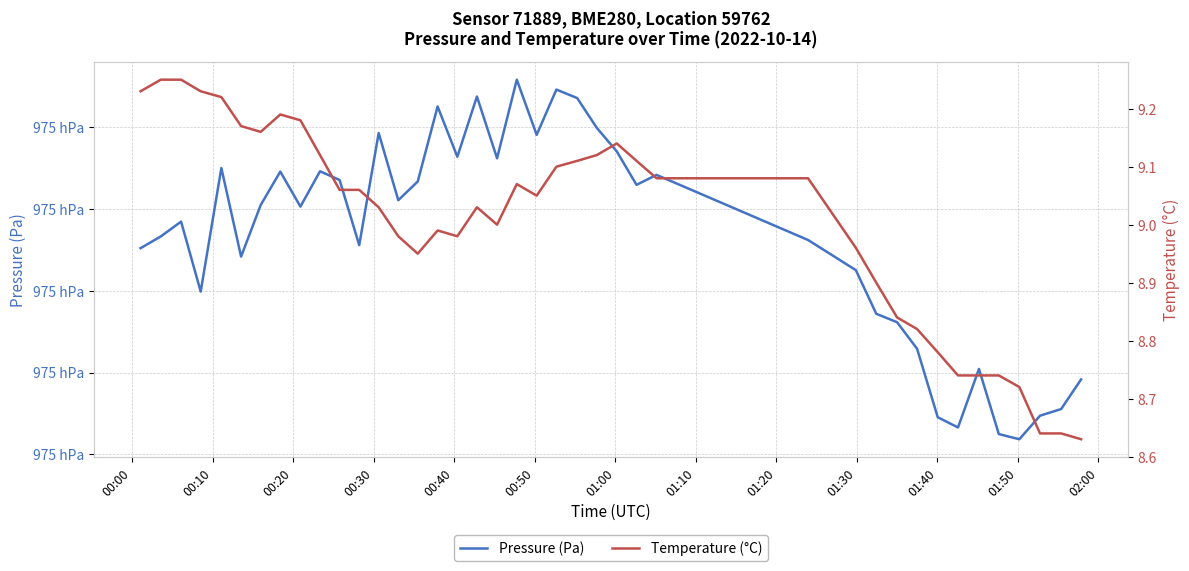

What is the average value of the Temperature (°C) series?

9.0